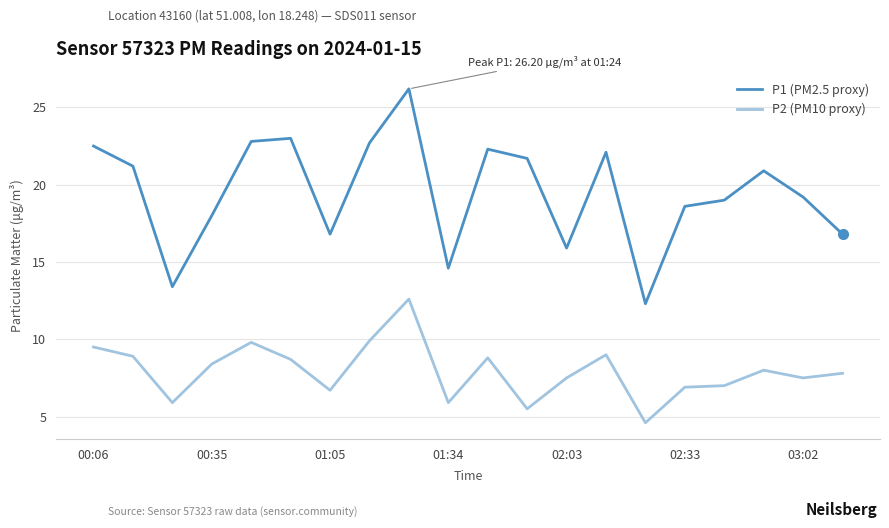

Which series has the largest total across all categories?

P1 (PM2.5 proxy)